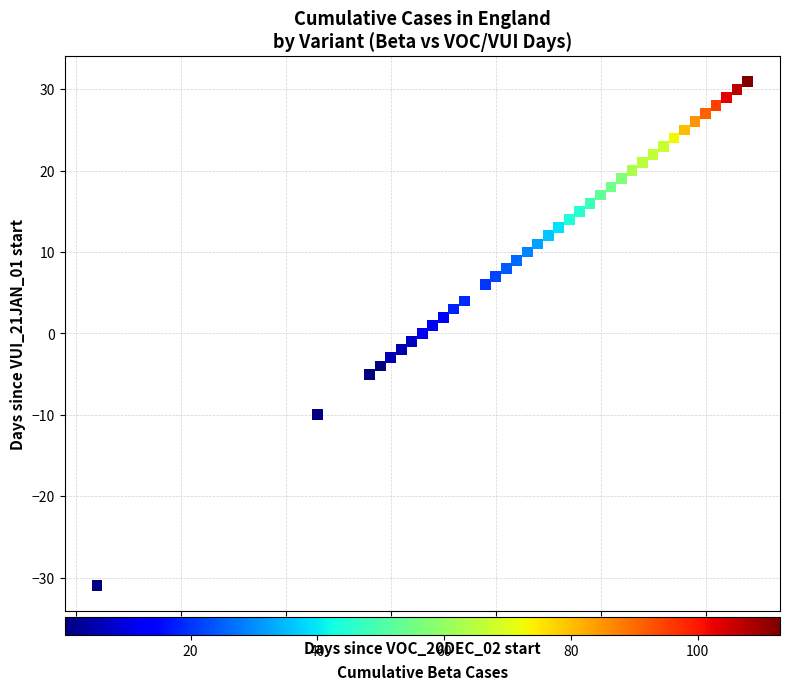

What is the range of X values (max minus min)?

62